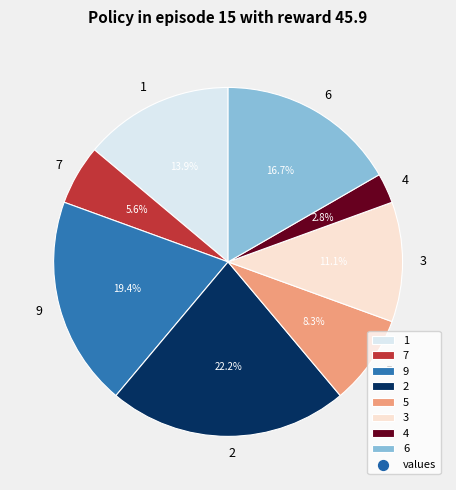

To the nearest percent, what percentage of the pie is 2?

22%